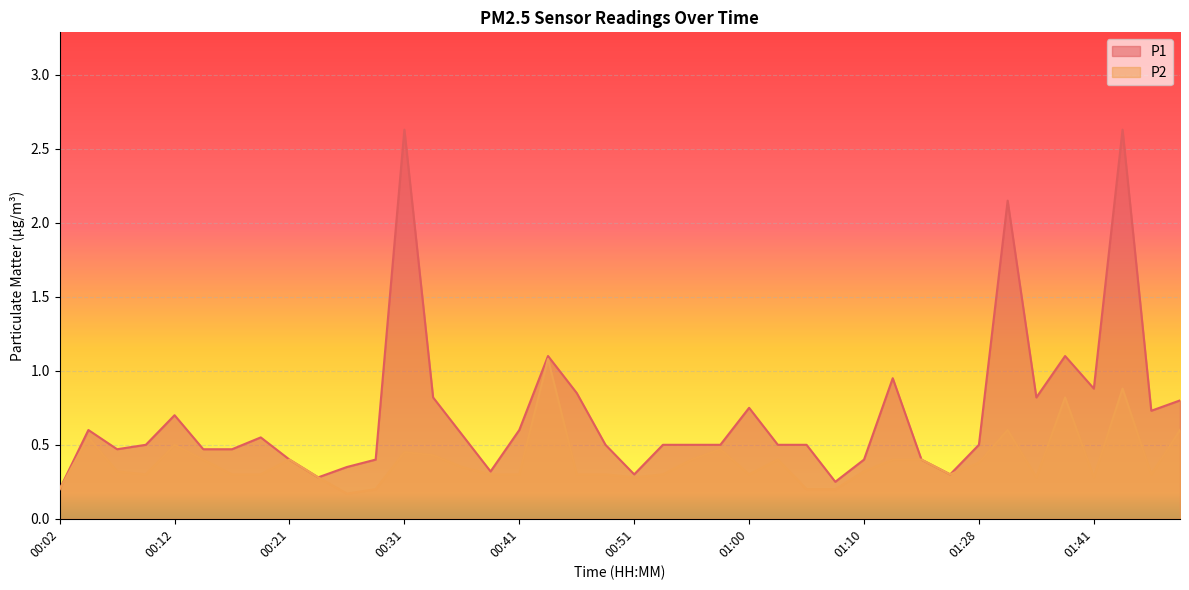

True or false: P1 and P2 cross at least once.

False